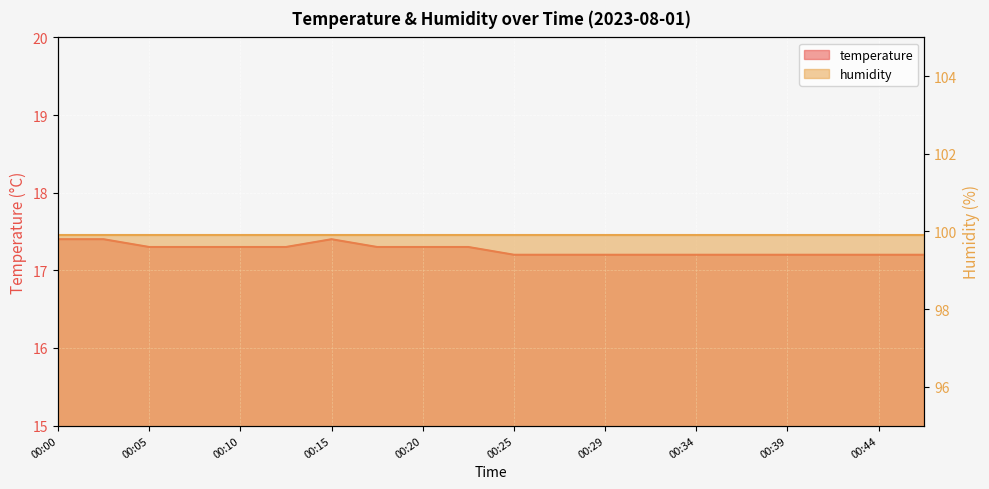

What is the difference between the maximum and second lowest values?

0.2